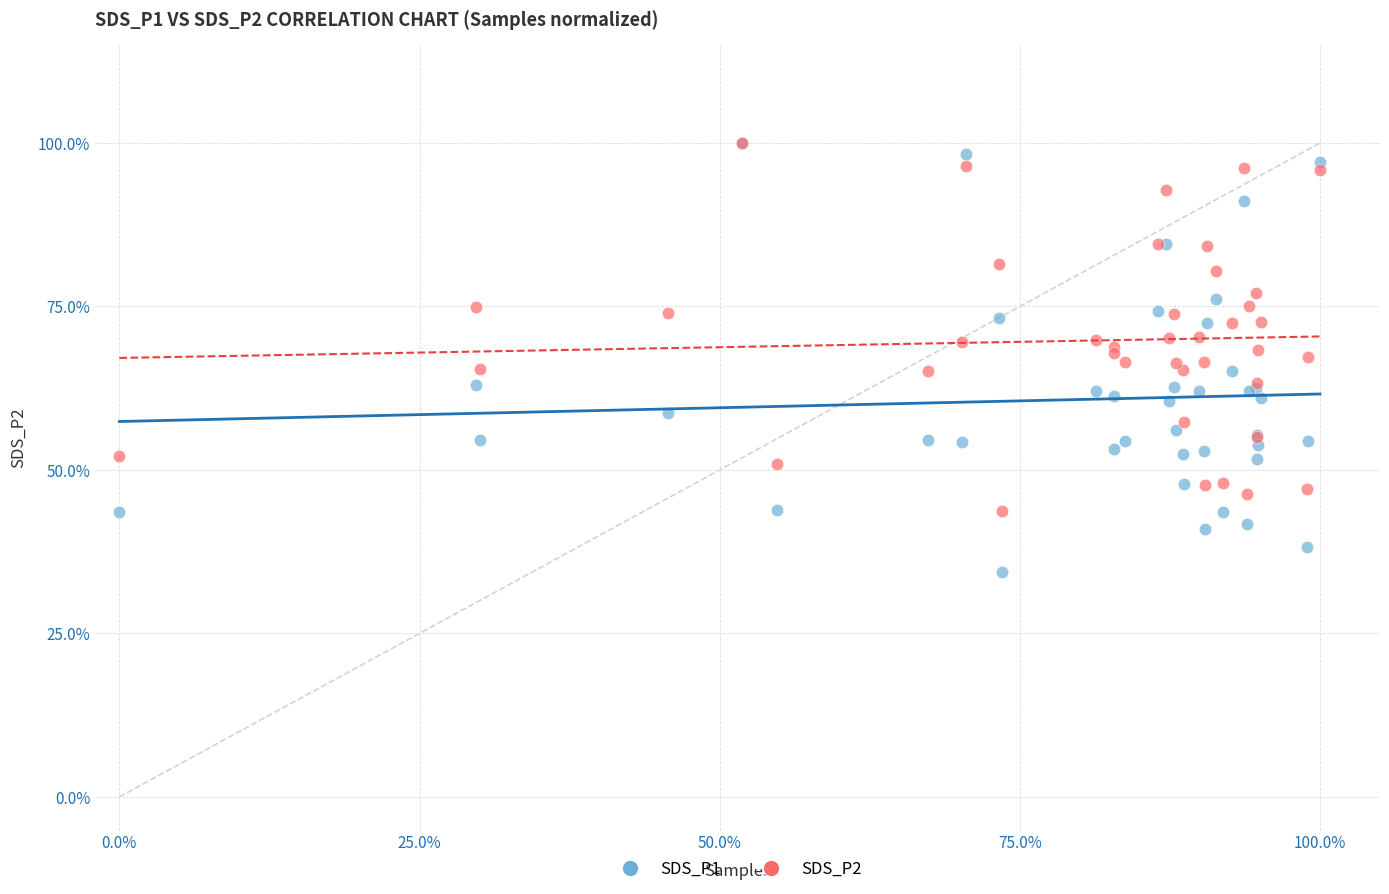

What are all the series names shown in the legend?

SDS_P1, SDS_P2